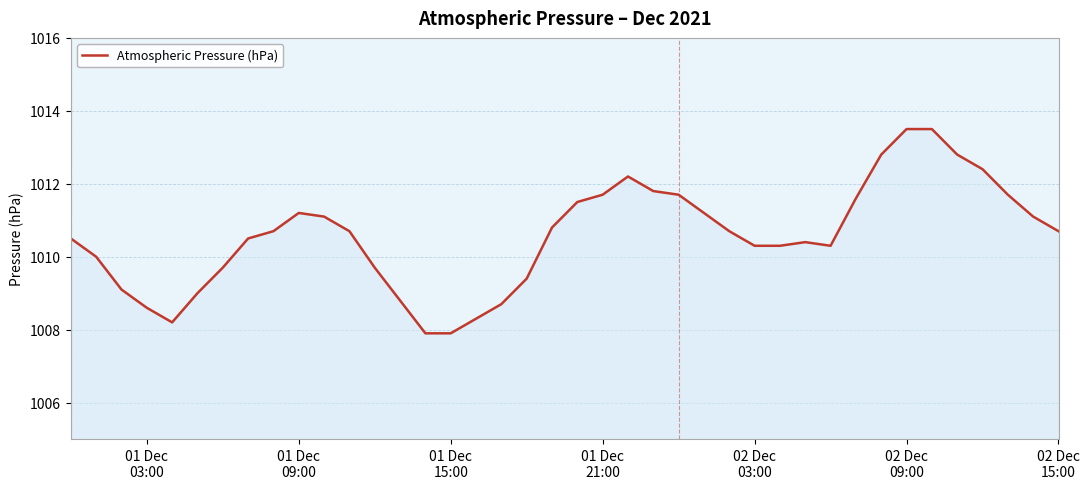

What is the greatest value displayed?

1013.5